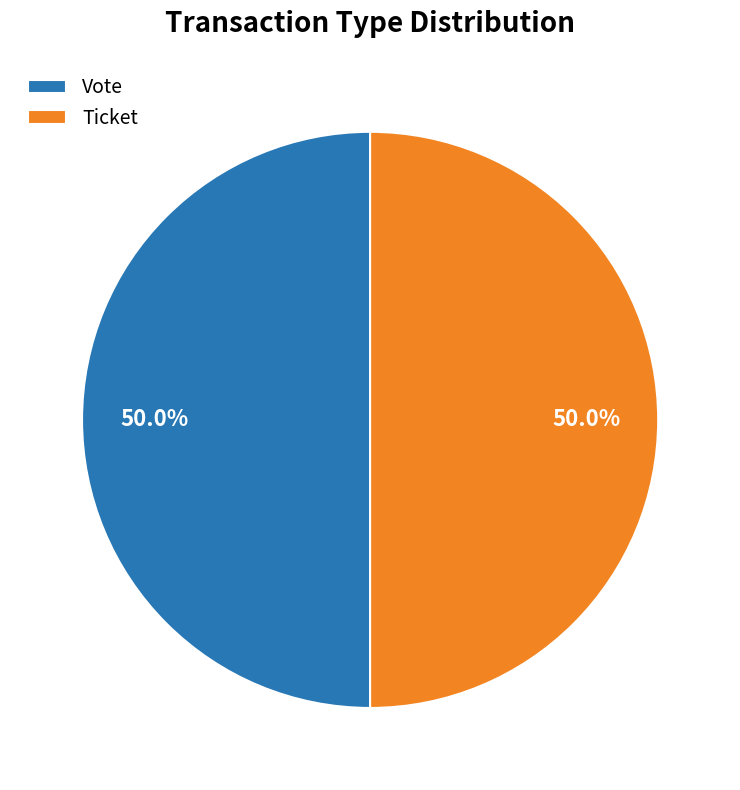

What percentage is the Vote slice, to the nearest percent?

50%